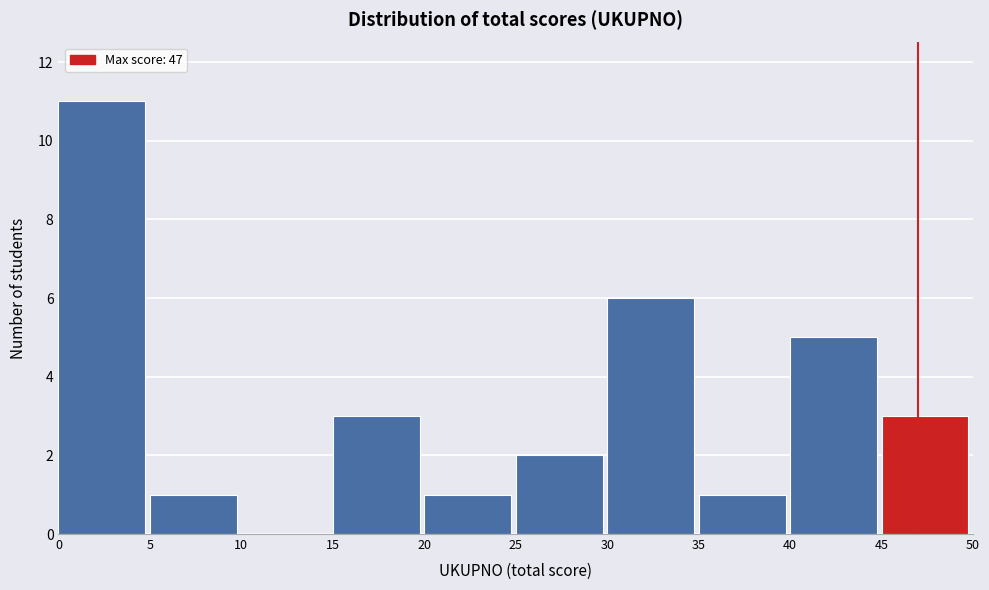

Which range on the x-axis has the tallest bar?

0 to 5